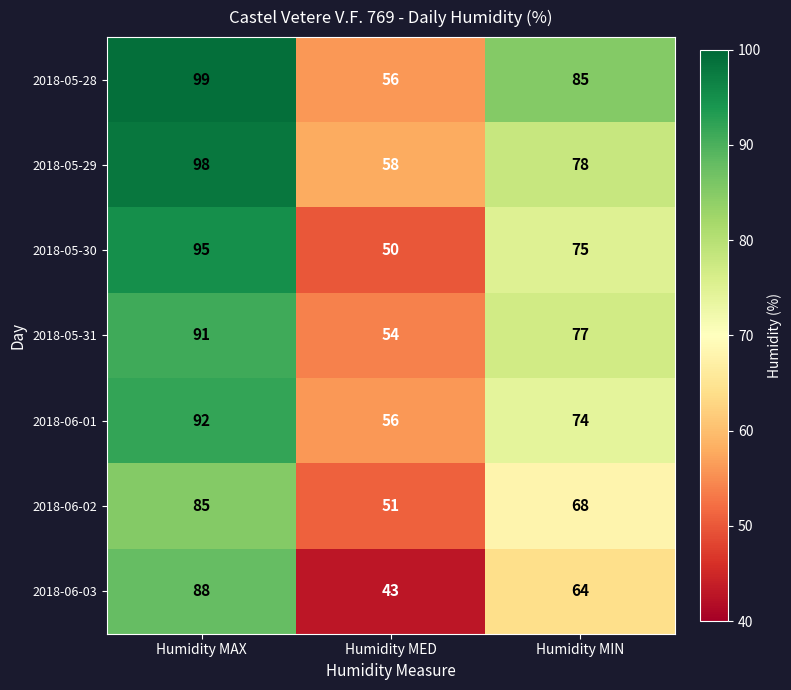

Where is 2018-06-03 nearest to the value 65?

Humidity MIN